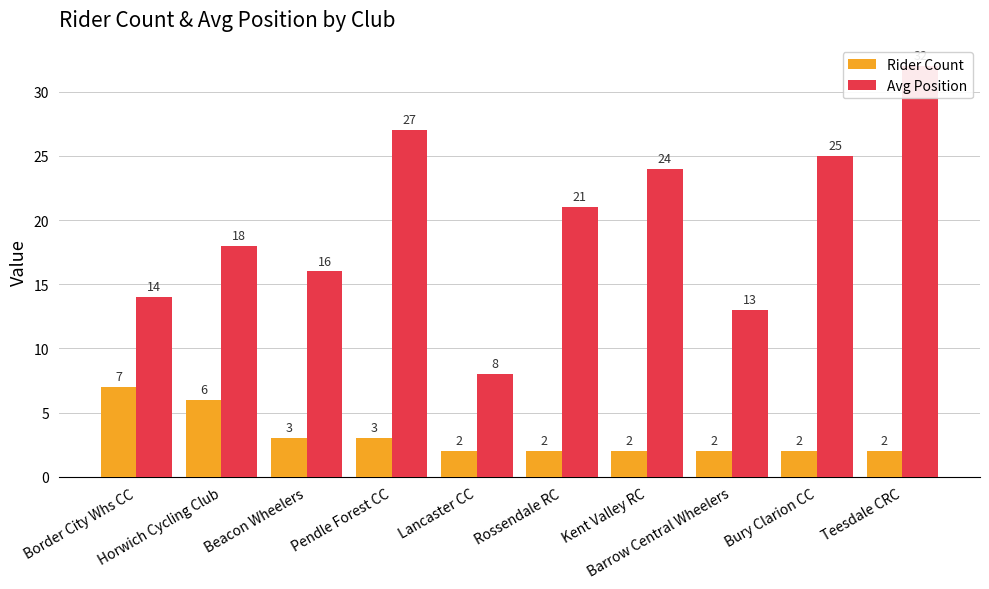

What is the difference between the Rider Count values at Teesdale CRC and Beacon Wheelers?

1